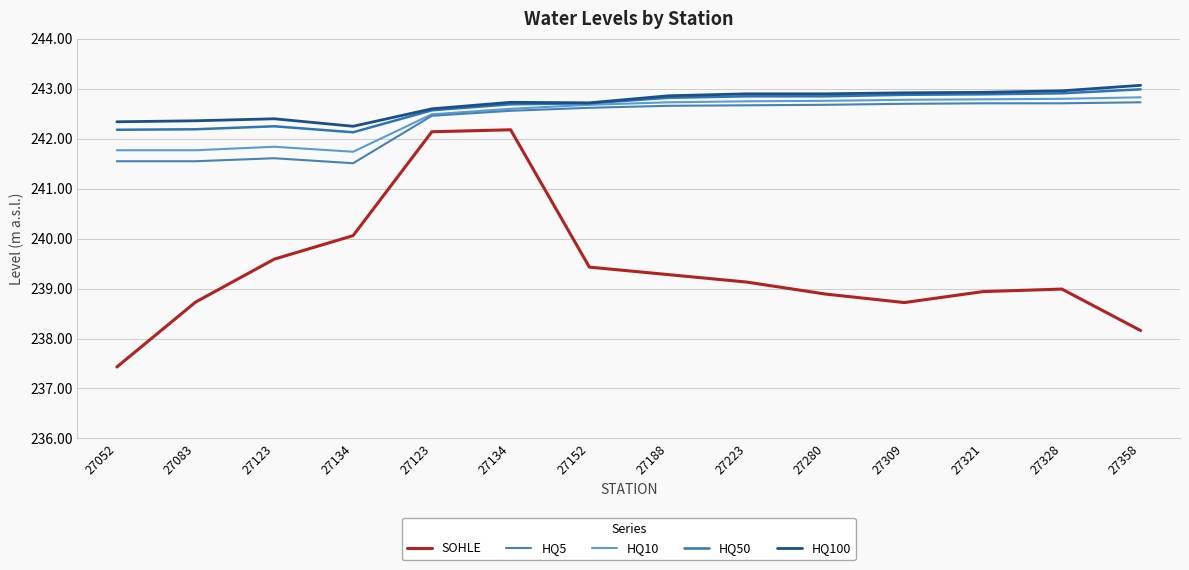

Does the chart have visible grid lines?

Yes